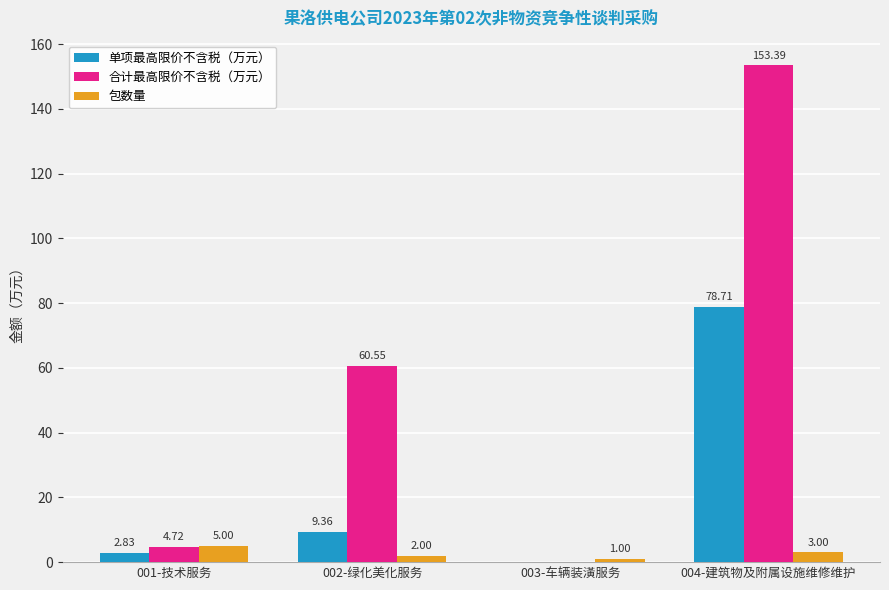

What is the average value of the 合计最高限价不含税（万元） series?

54.7